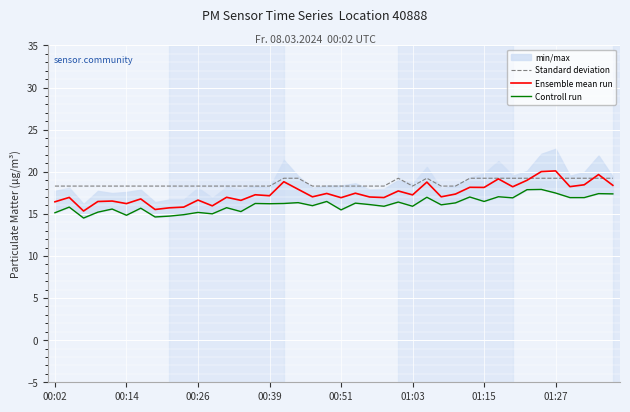

How many data points in Controll run are less than 16?

18